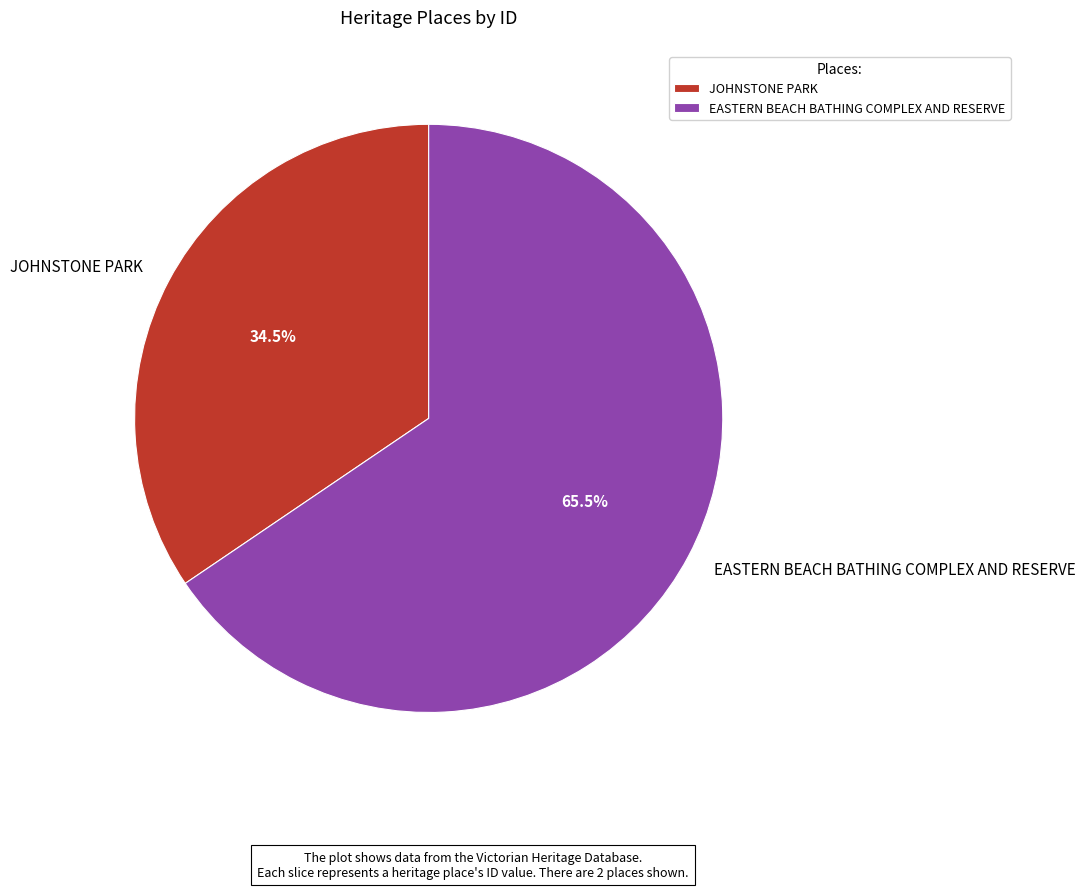

Is the sum of EASTERN BEACH BATHING COMPLEX AND RESERVE and JOHNSTONE PARK greater than half?

Yes